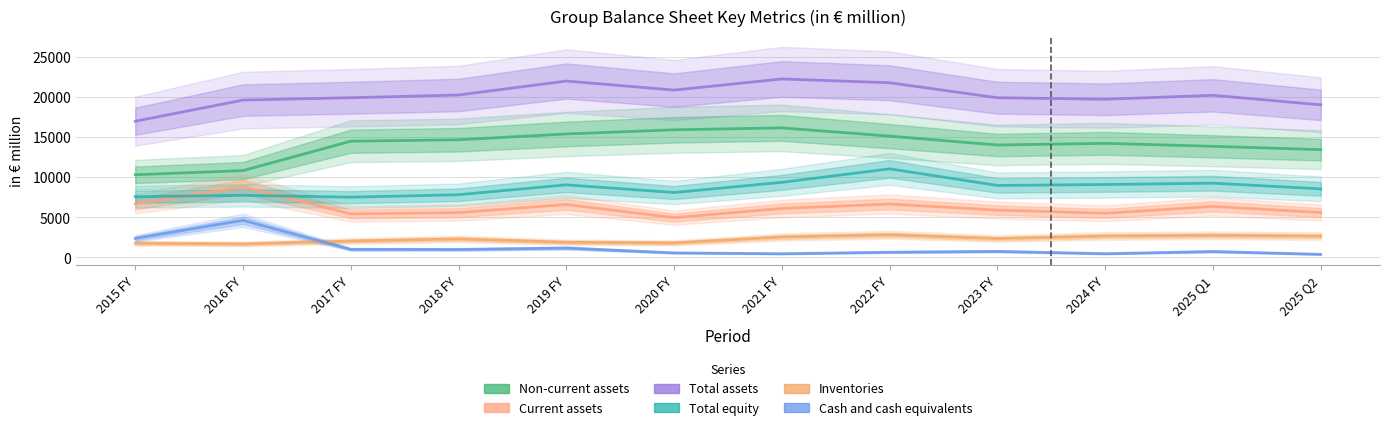

What is the sum of the Total assets values at 2024 FY and 2022 FY?

41560